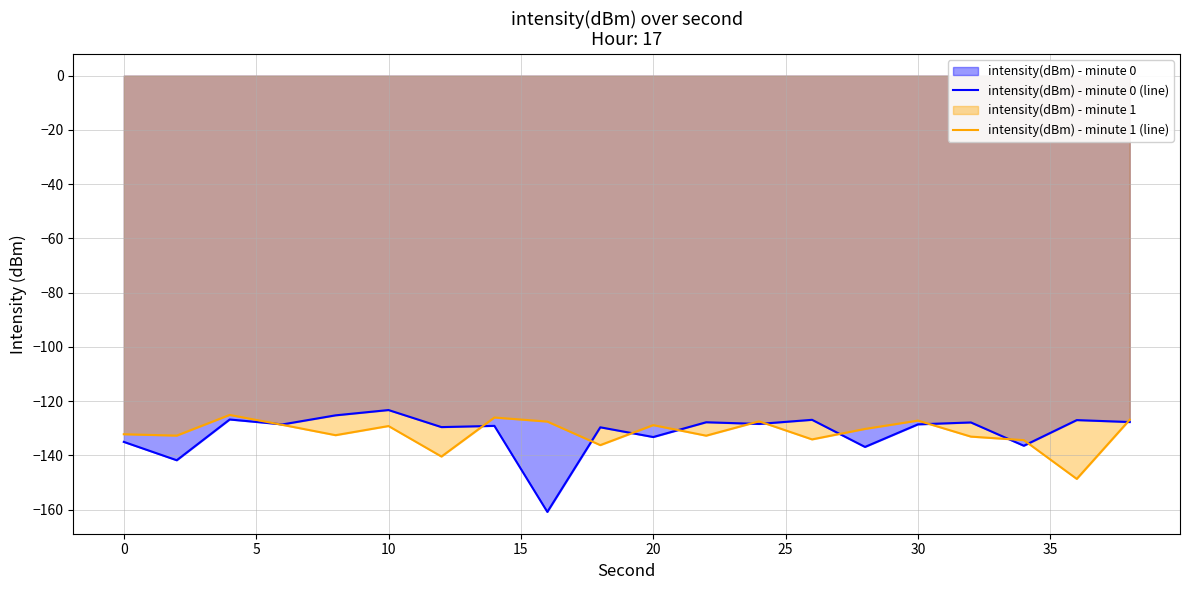

True or false: intensity(dBm) - minute 0 (line) and intensity(dBm) - minute 1 (line) intersect in this chart.

True